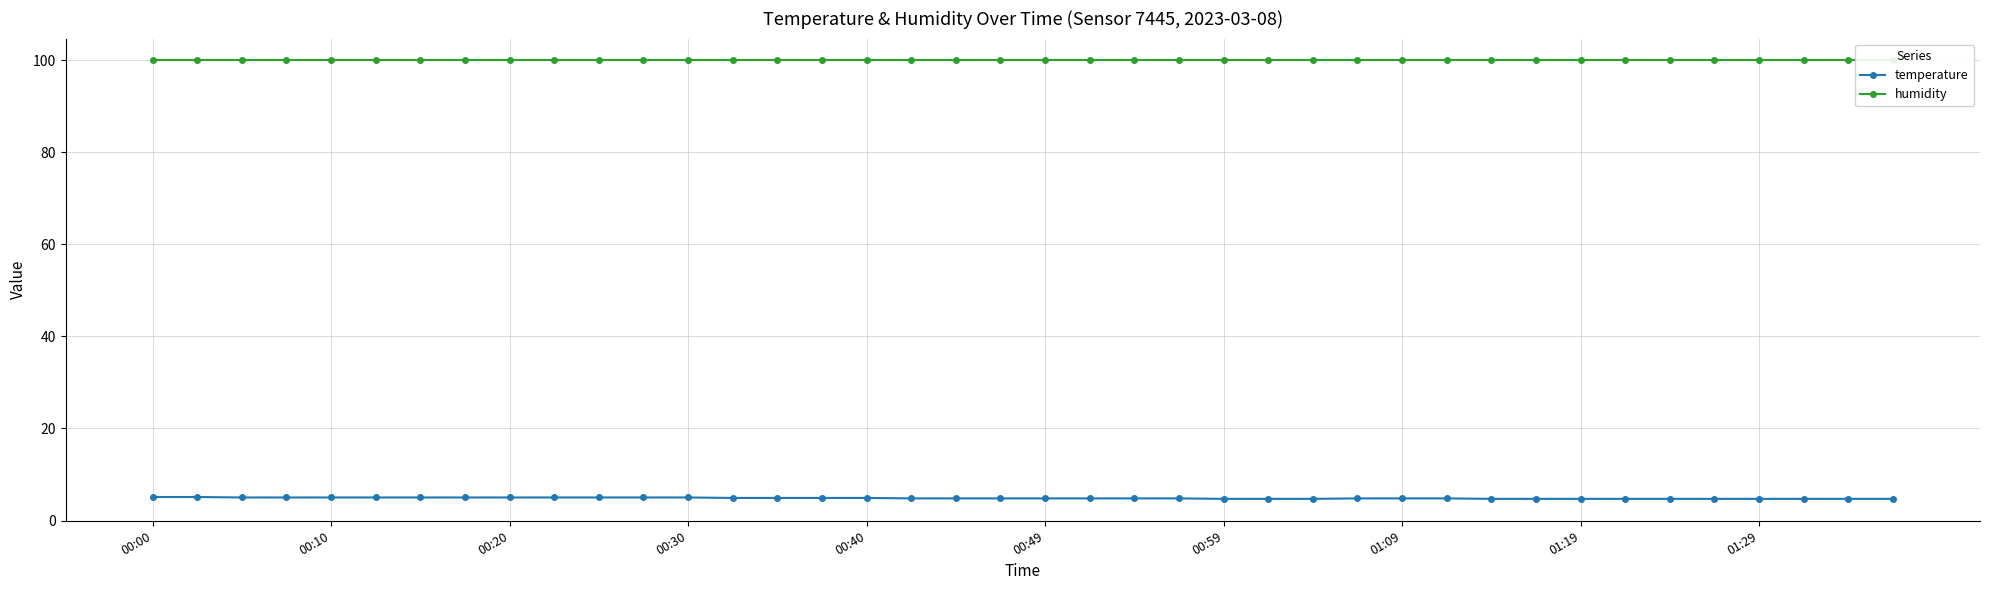

The temperature series shows 4.7 at 01:19. True or false?

True